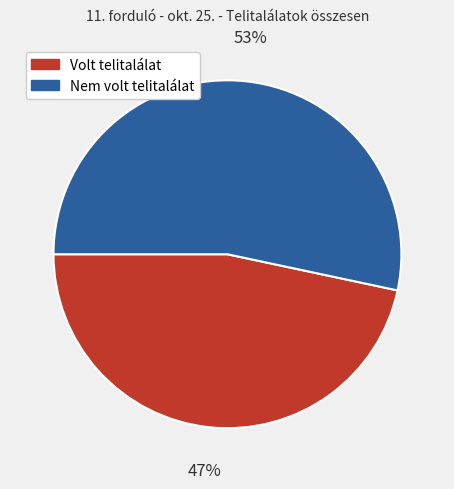

How many segments does this pie chart have?

2